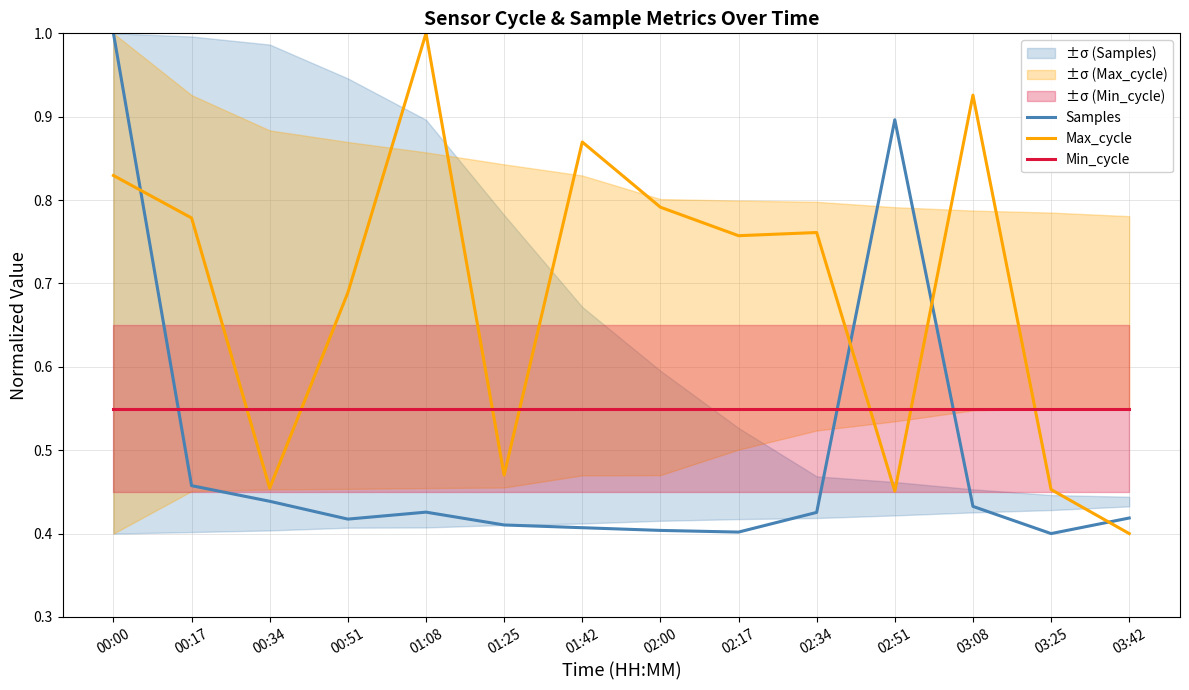

At which label does Max_cycle reach its peak?

01:08